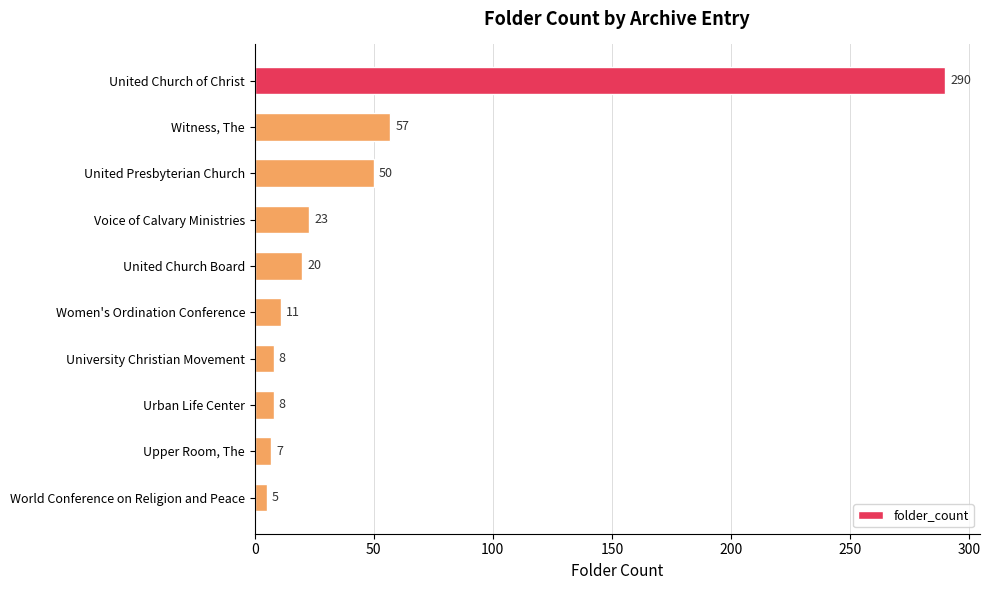

Reading top to bottom, transcribe all the data shown in this chart.

290	57	50	23	20	11	8	8	7	5